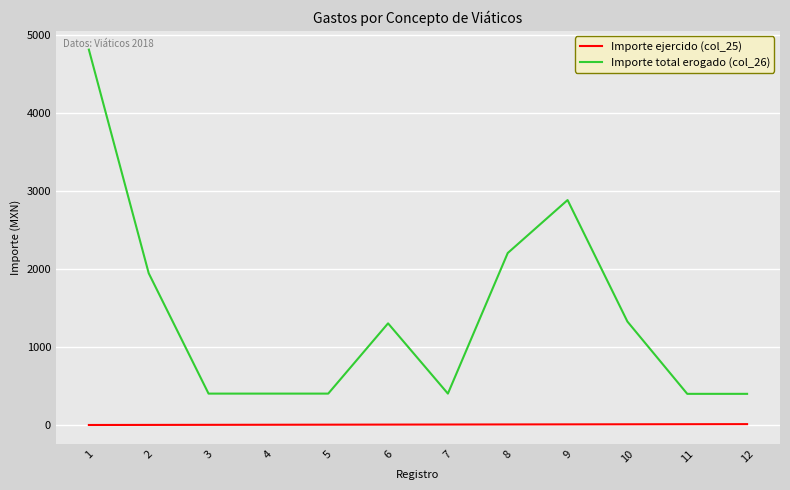

True or false: Importe total erogado (col_26) and Importe ejercido (col_25) cross at least once.

False